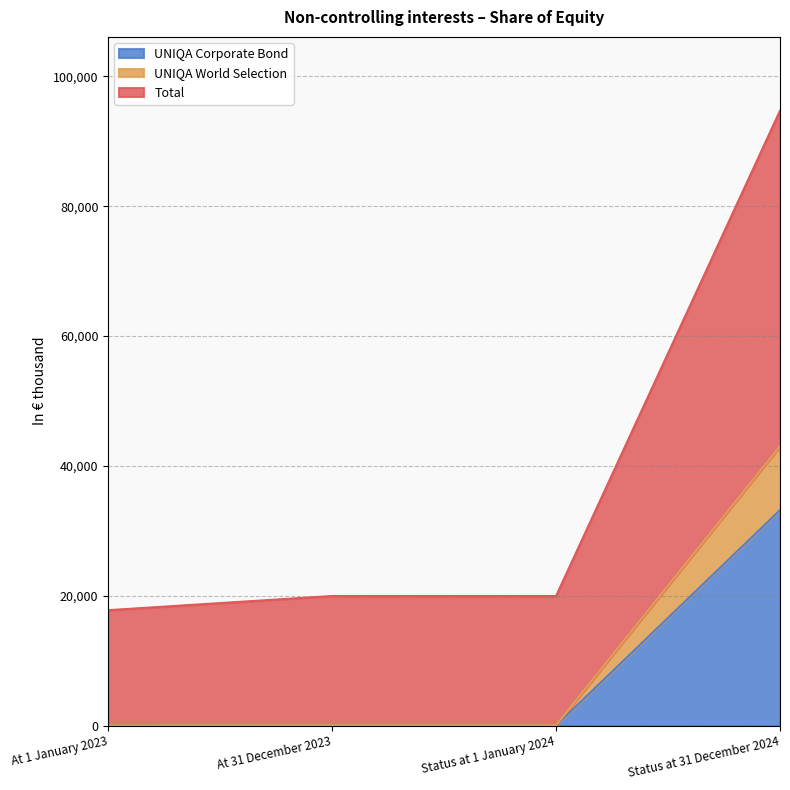

True or false: UNIQA World Selection and Total intersect in this chart.

False